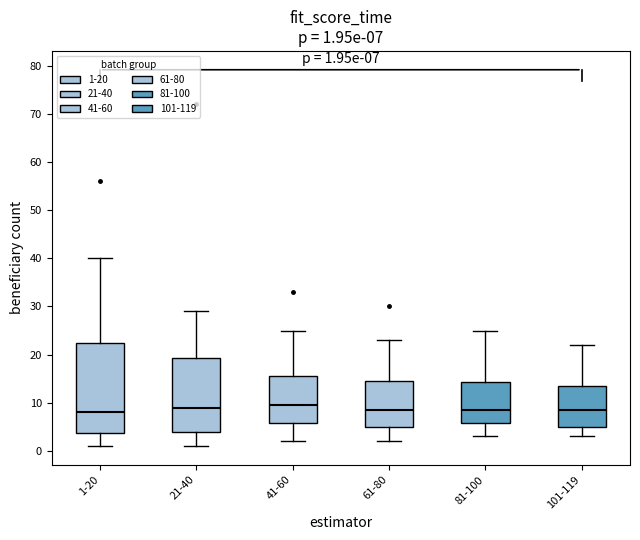

Comparing the boxes themselves (not the whiskers), which one is the tallest?

1-20